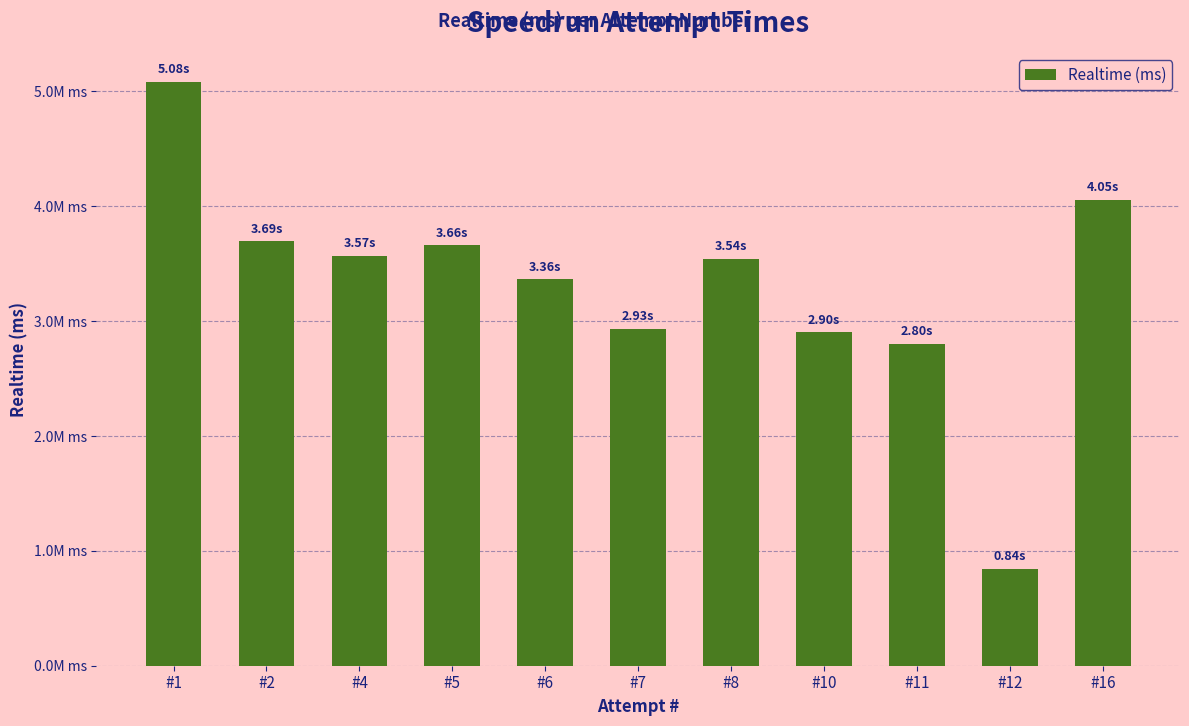

Reading left to right, list all the values displayed in this chart.

#1=5082381	#2=3694370	#4=3566872	#5=3660925	#6=3364300	#7=2932947	#8=3544030	#10=2901491	#11=2803420	#12=844310	#16=4054436